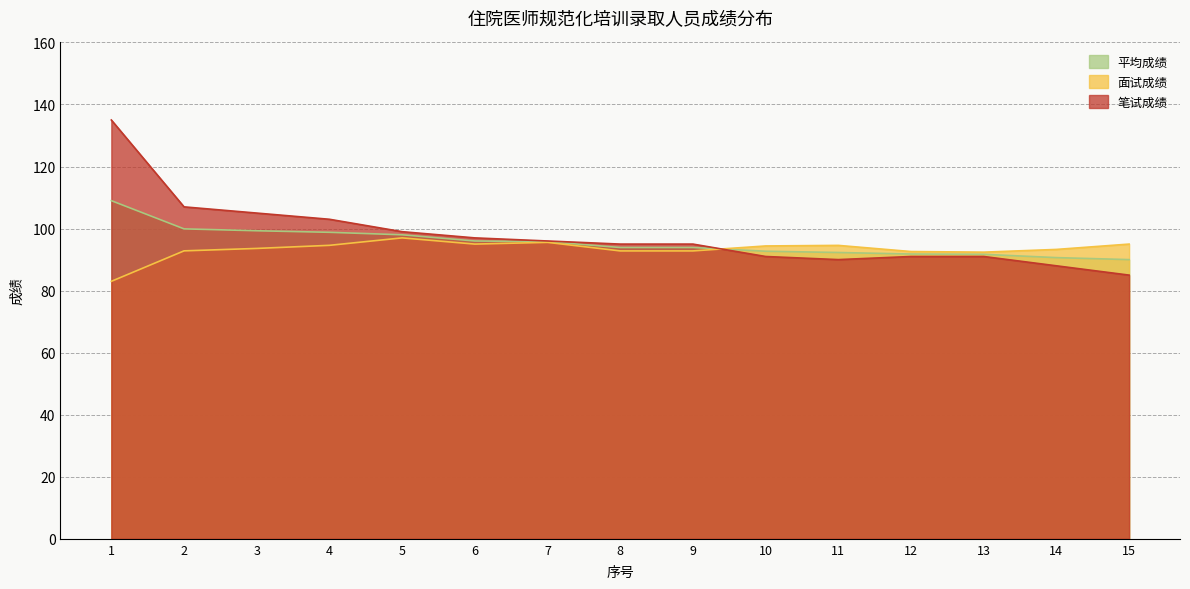

True or false: 面试成绩 has a value of 94.4 at 10.

True